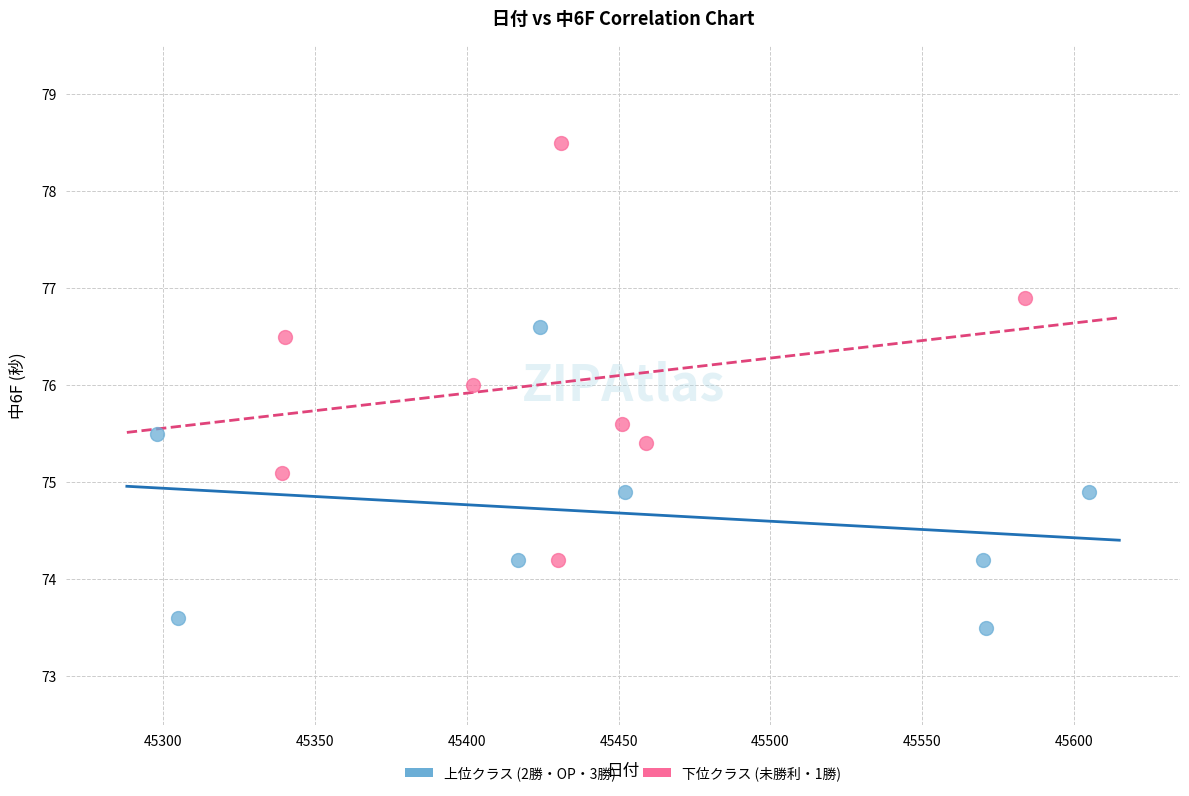

Which series contains the highest Y value?

下位クラス (未勝利・1勝)